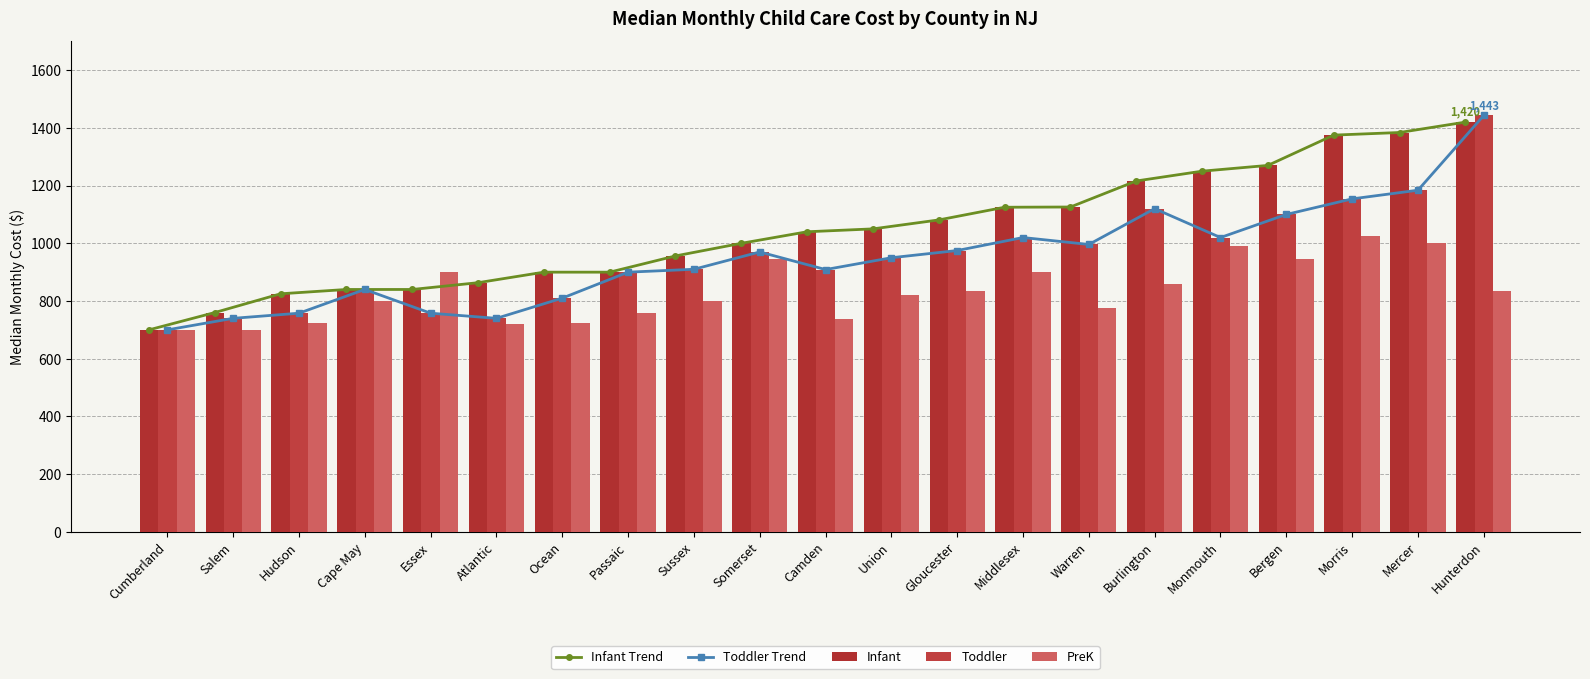

What is the difference between the highest and lowest values at Camden?

303.0